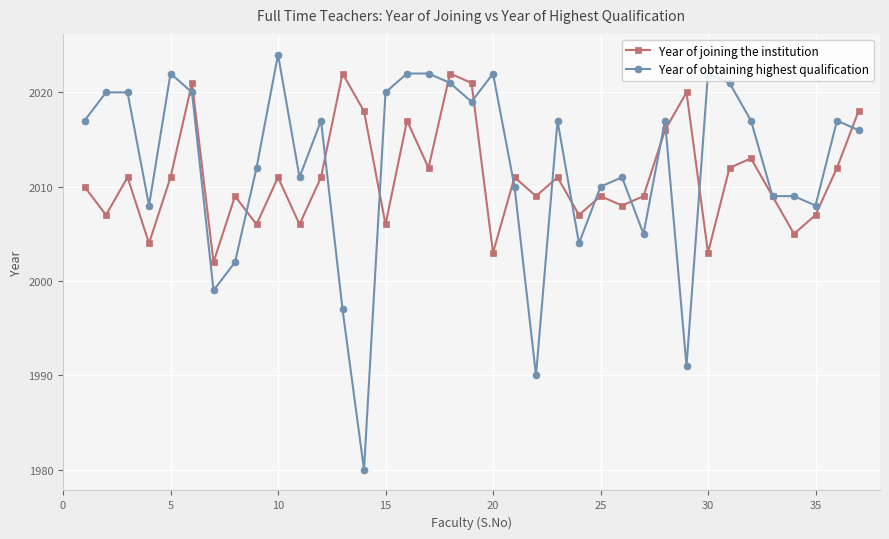

What is the maximum value shown in the chart?

2024